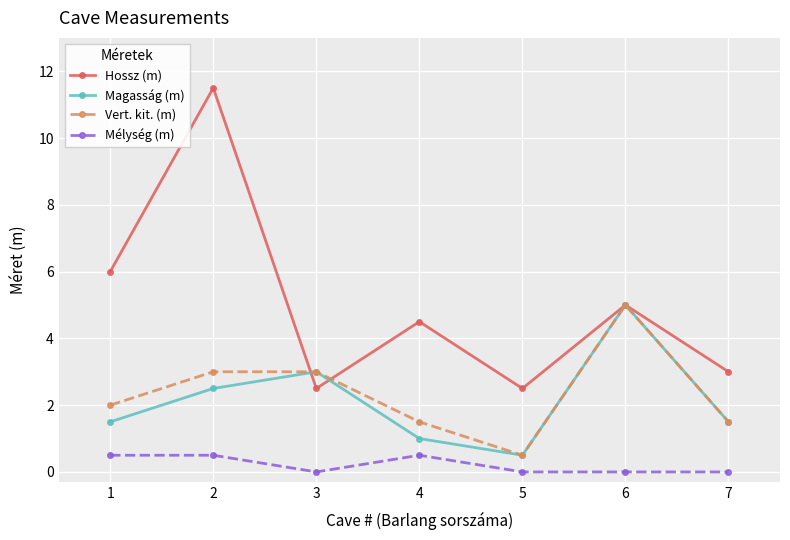

Which category has the highest value across all series?

2